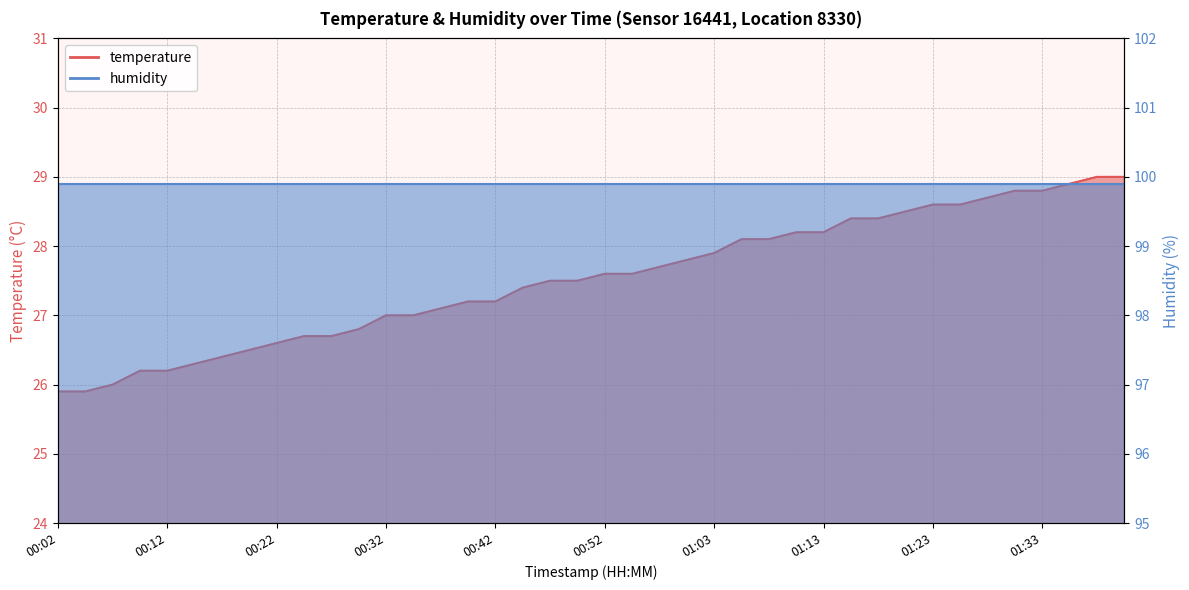

Approximately how many times larger is the value at 00:57 compared to 01:28?

1.0